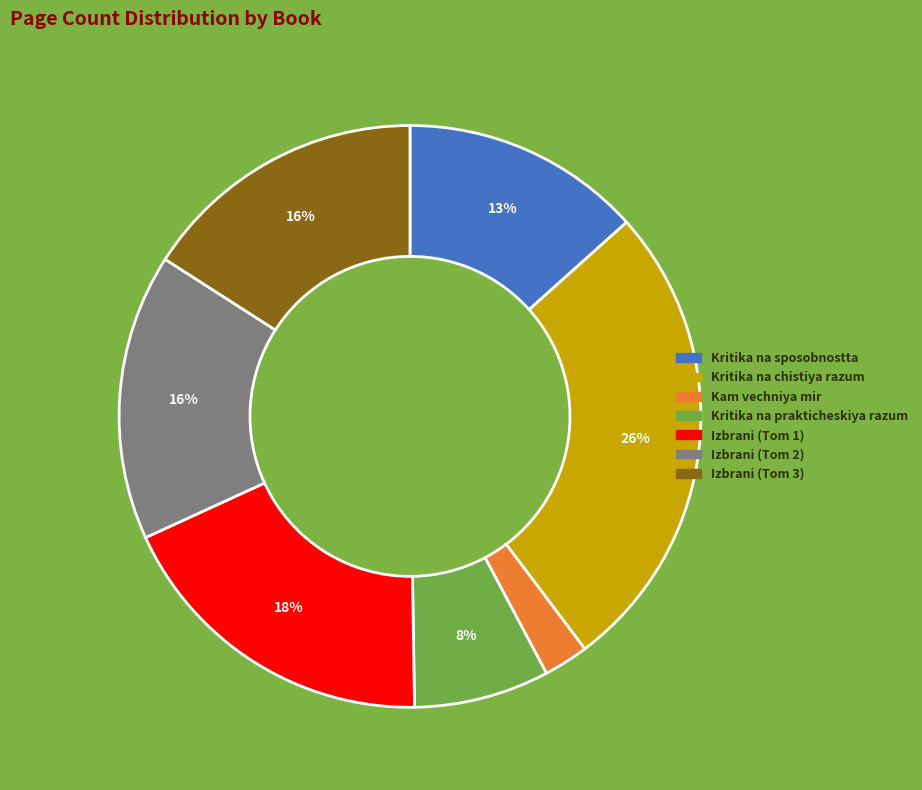

To the nearest percent, what is the difference between the largest and smallest slice percentages?

24%